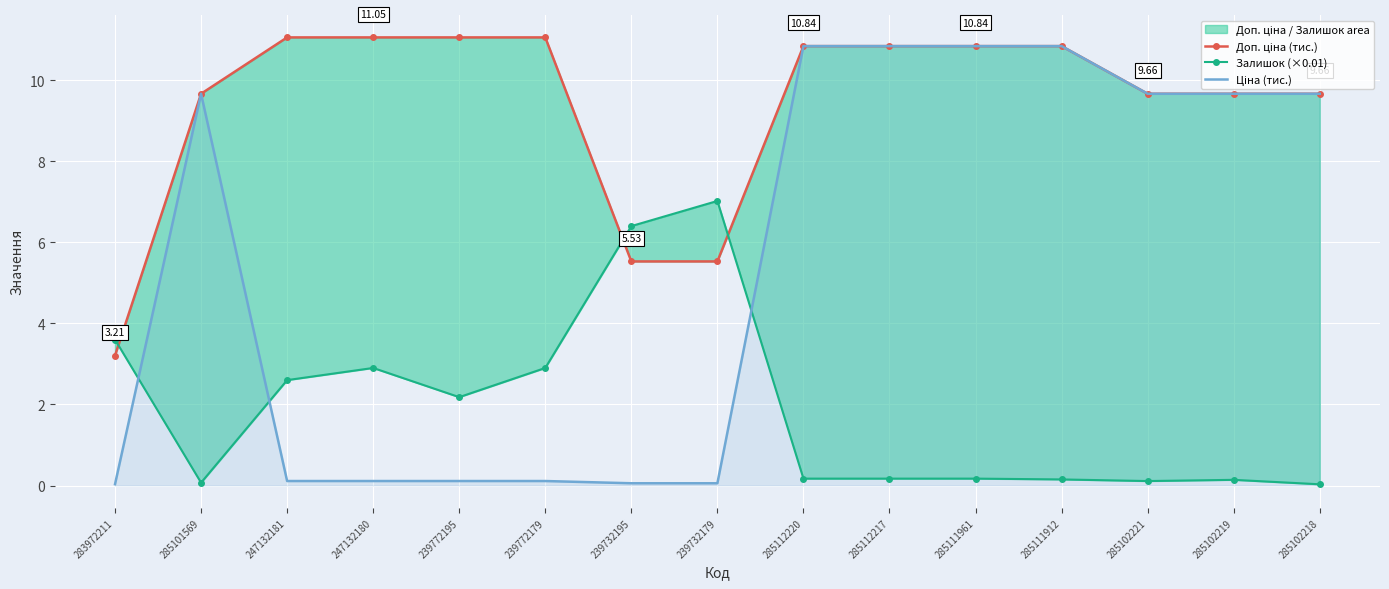

What is the approximate value of Ціна (тис.) at 285102218?

9.7